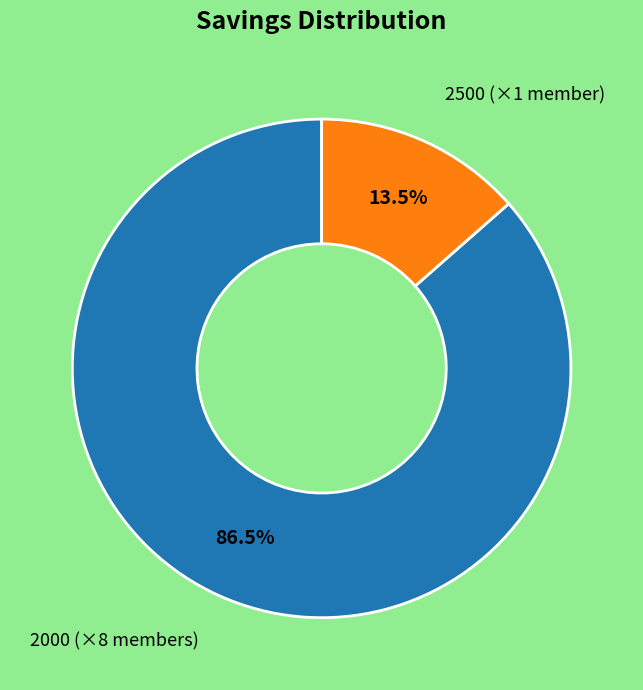

Is there any slice that represents more than half of the pie?

Yes